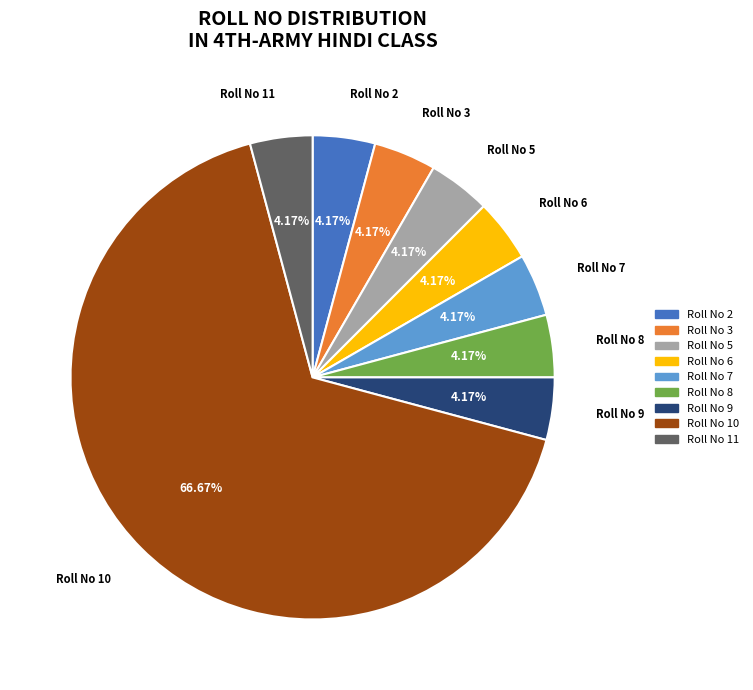

Is there any slice that represents more than half of the pie?

Yes